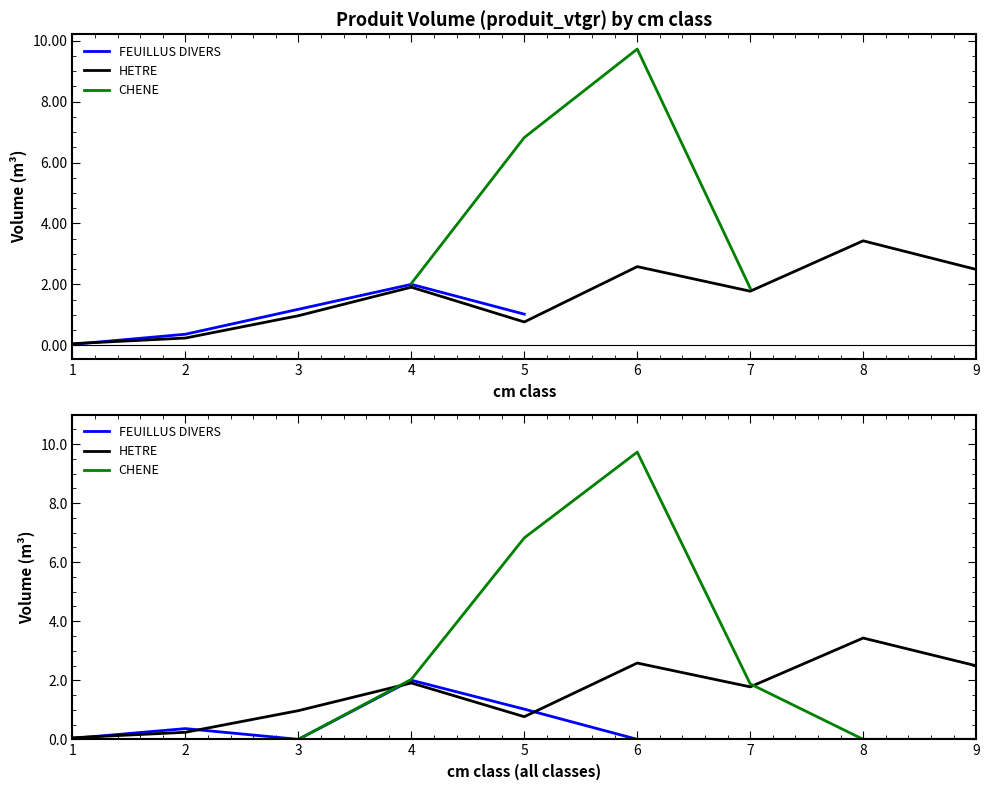

True or false: FEUILLUS DIVERS has more than 0 interior local peaks.

True